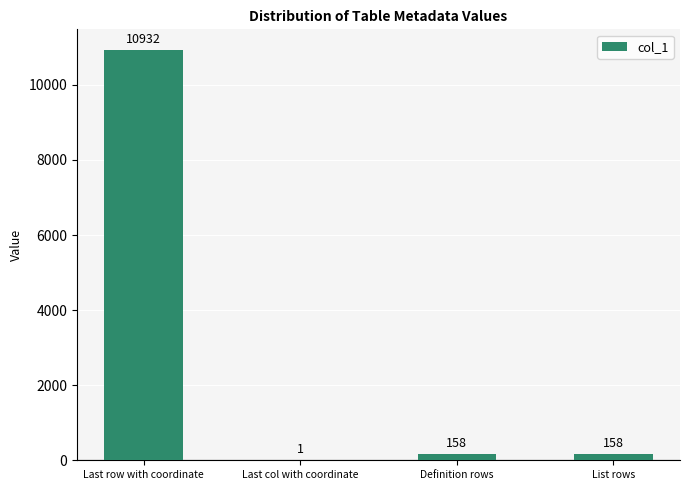

Reading left to right, transcribe all the data shown in this chart.

10932	1	158	158